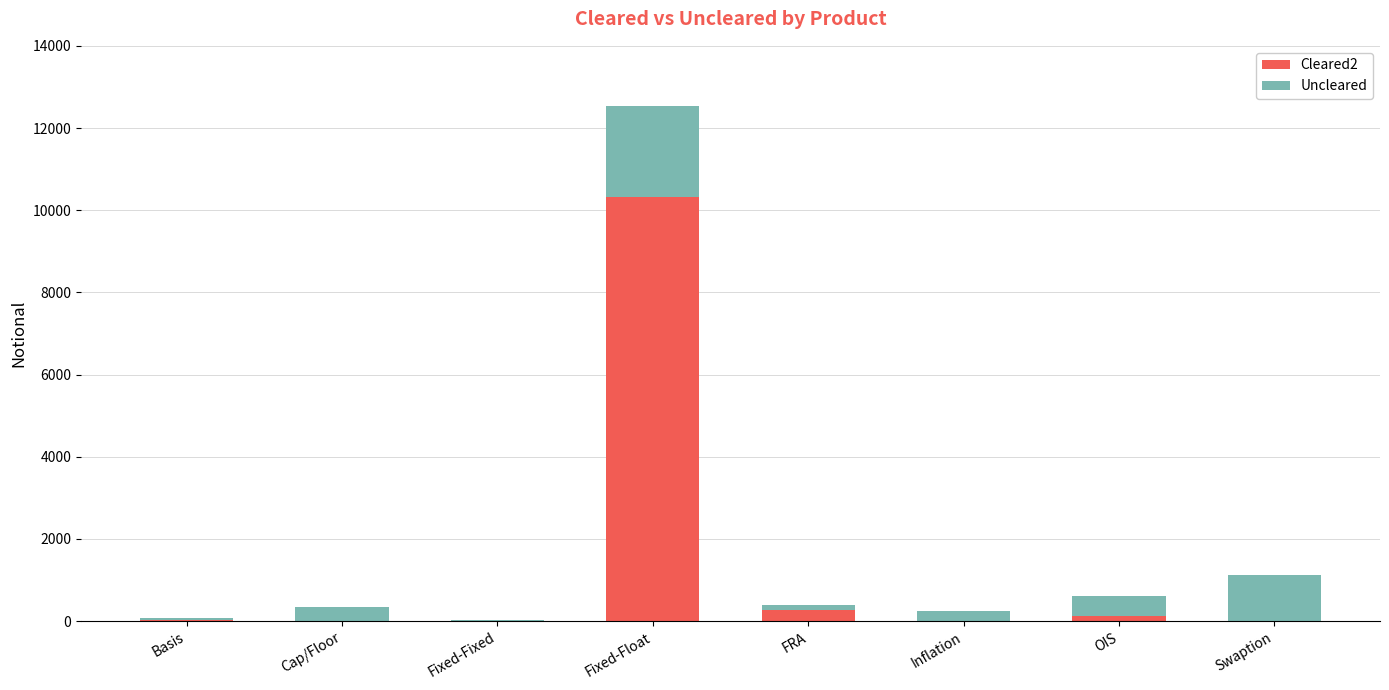

At which category is the sum across all series the highest?

Fixed-Float